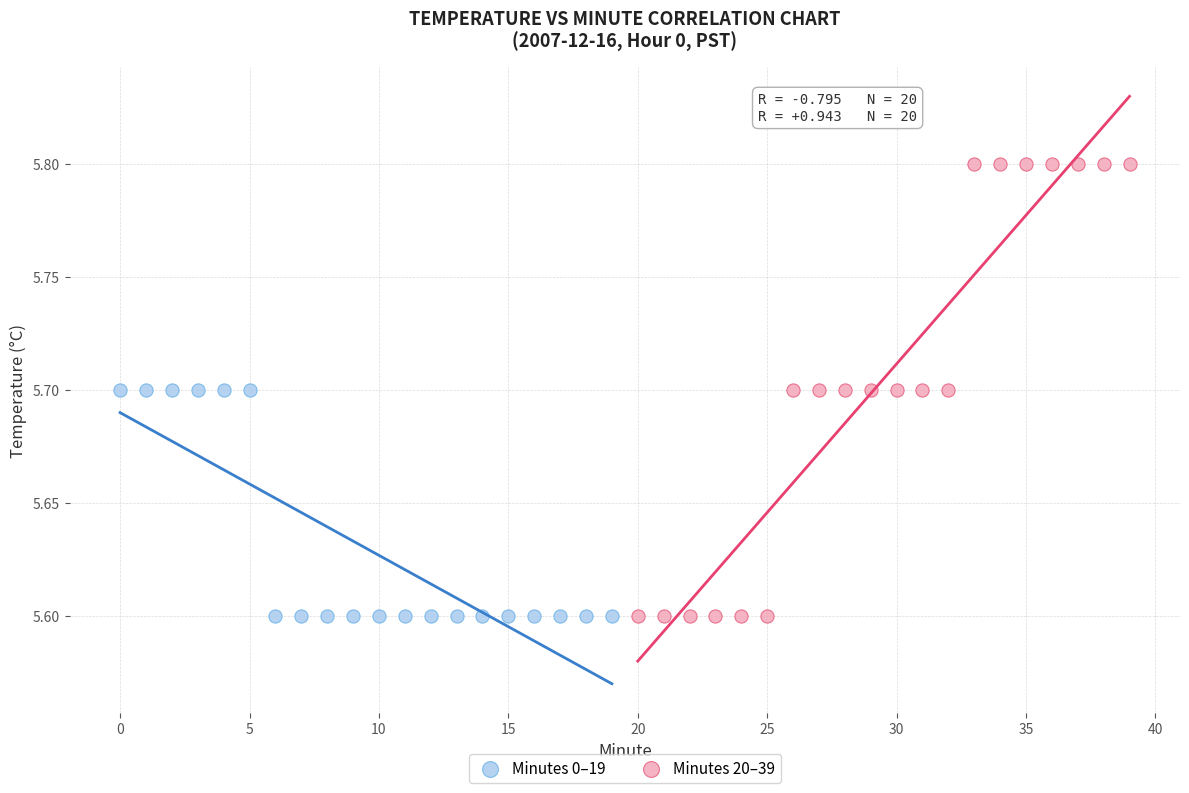

Which series reaches the maximum Y coordinate?

Minutes 20–39